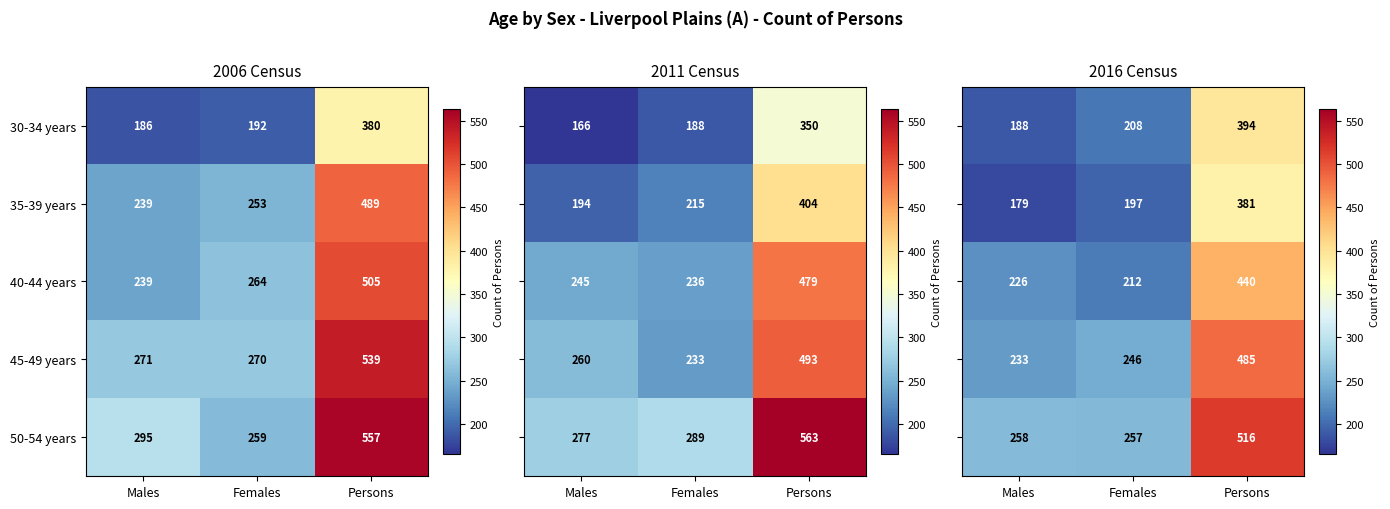

At which label does 50-54 years reach its minimum?

Females